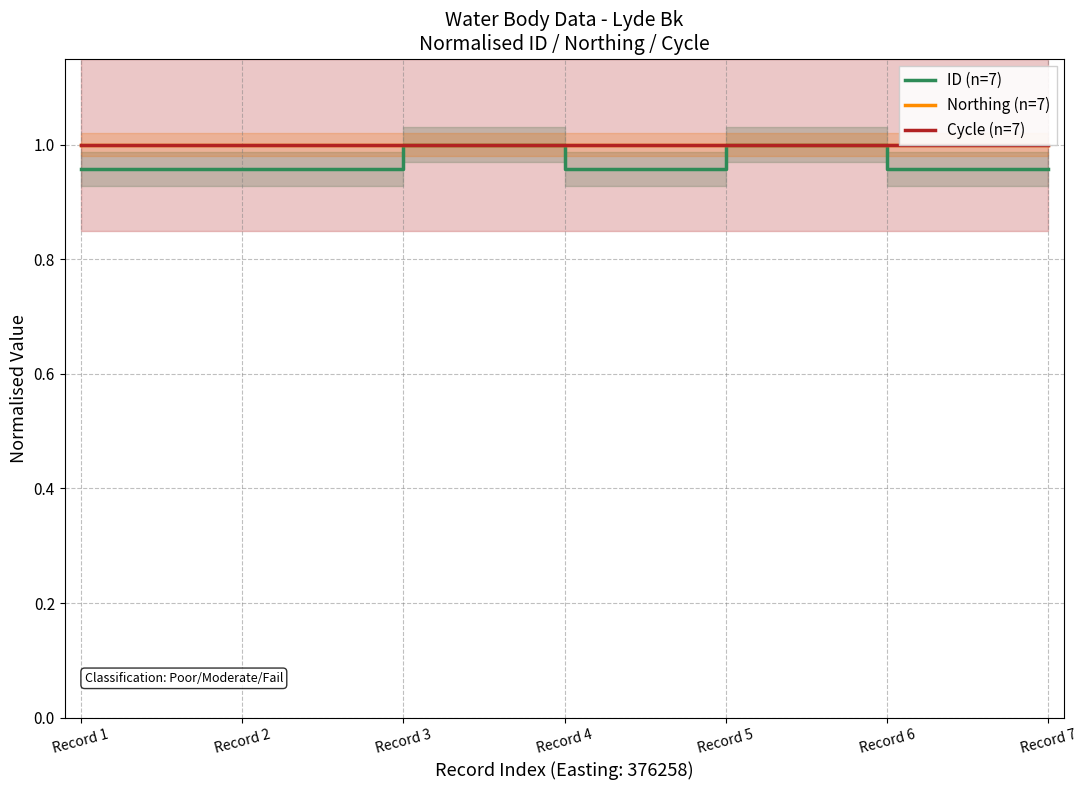

Is the value of Cycle (n=7) at Record 3 greater than the value of Northing (n=7) at Record 7?

No